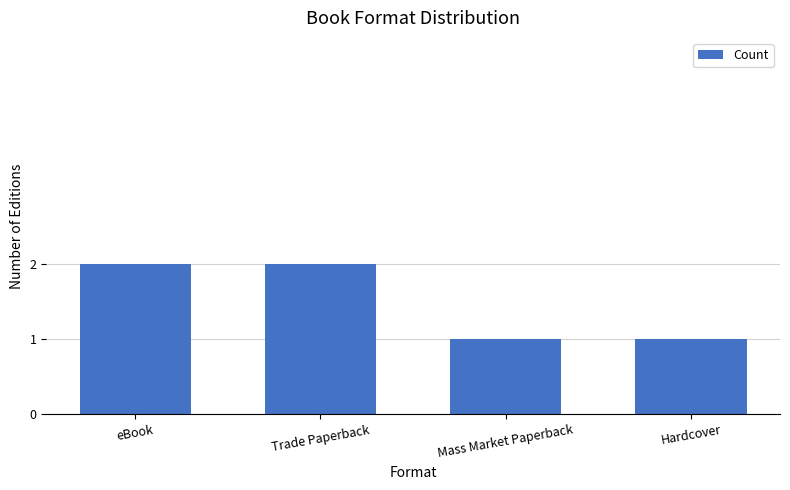

Count the values in the range 1 to 2.

4